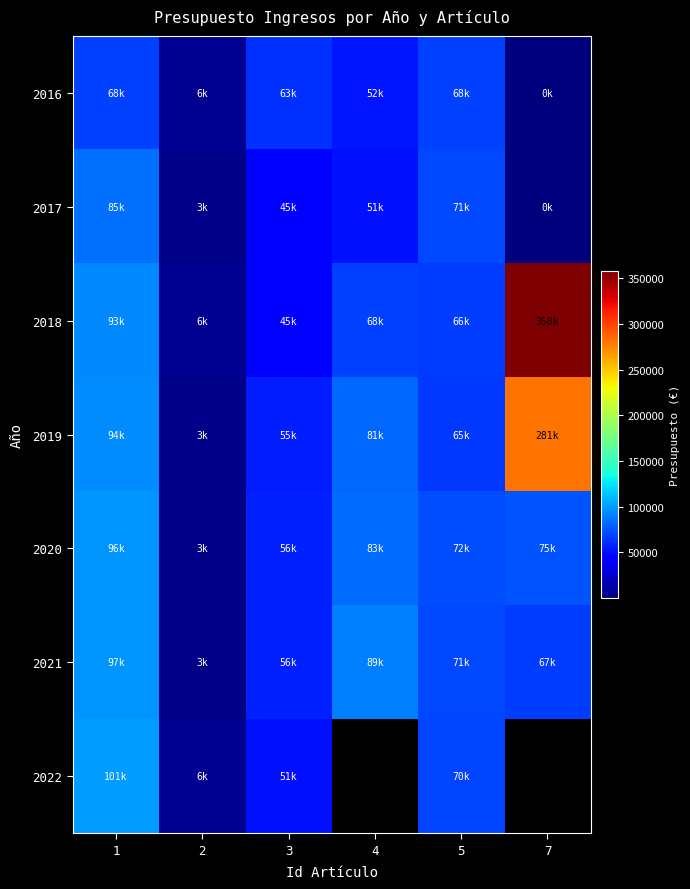

What is the maximum value for 2021?

96698.6